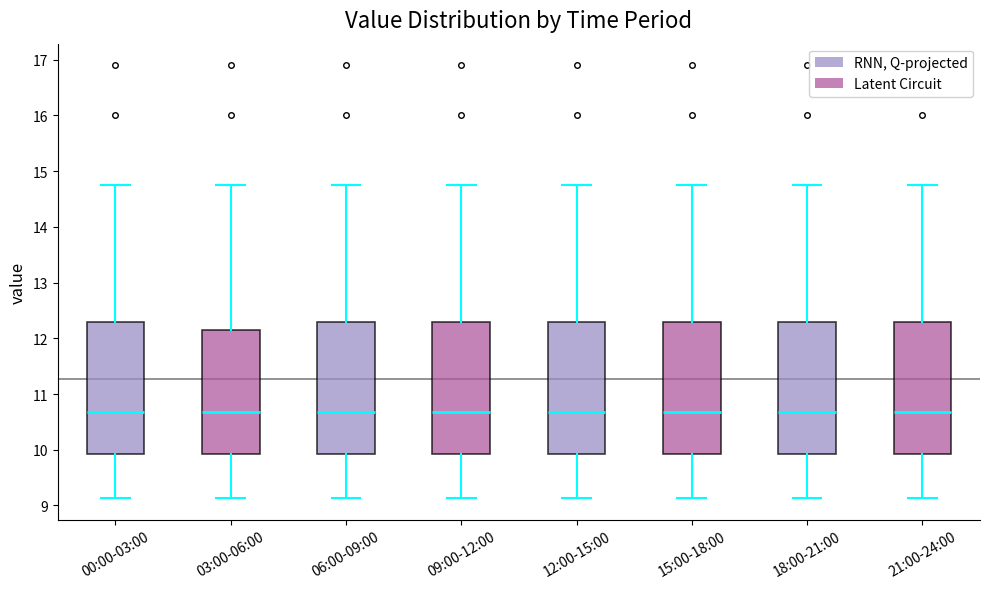

Reading left to right, transcribe this box plot: for each box, give where its median line is, the range the box spans, and where its two whiskers end, as read against the y-axis. The values are not printed on the chart, so give them approximately, as read against the axis.

00:00-03:00: median 10.7, box 9.9 to 12.3, whiskers 9.1 to 14.8
03:00-06:00: median 10.7, box 9.9 to 12.2, whiskers 9.1 to 14.8
06:00-09:00: median 10.7, box 9.9 to 12.3, whiskers 9.1 to 14.8
09:00-12:00: median 10.7, box 9.9 to 12.3, whiskers 9.1 to 14.8
12:00-15:00: median 10.7, box 9.9 to 12.3, whiskers 9.1 to 14.8
15:00-18:00: median 10.7, box 9.9 to 12.3, whiskers 9.1 to 14.8
18:00-21:00: median 10.7, box 9.9 to 12.3, whiskers 9.1 to 14.8
21:00-24:00: median 10.7, box 9.9 to 12.3, whiskers 9.1 to 14.8